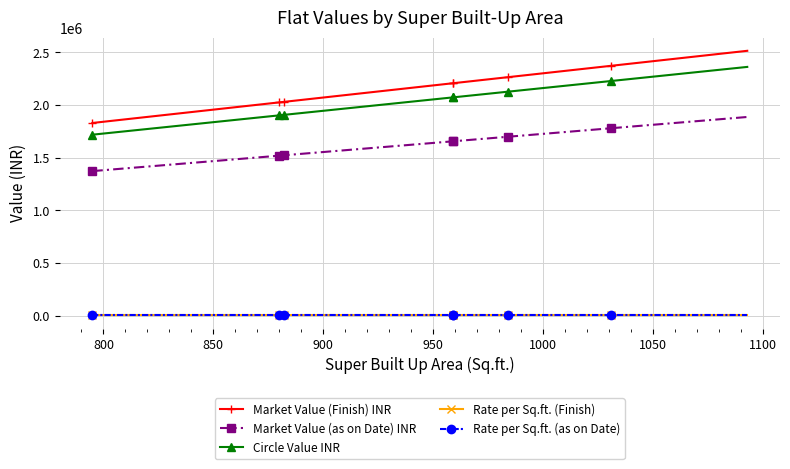

What are all the series names shown in the legend?

Market Value (Finish) INR, Market Value (as on Date) INR, Circle Value INR, Rate per Sq.ft. (Finish), Rate per Sq.ft. (as on Date)